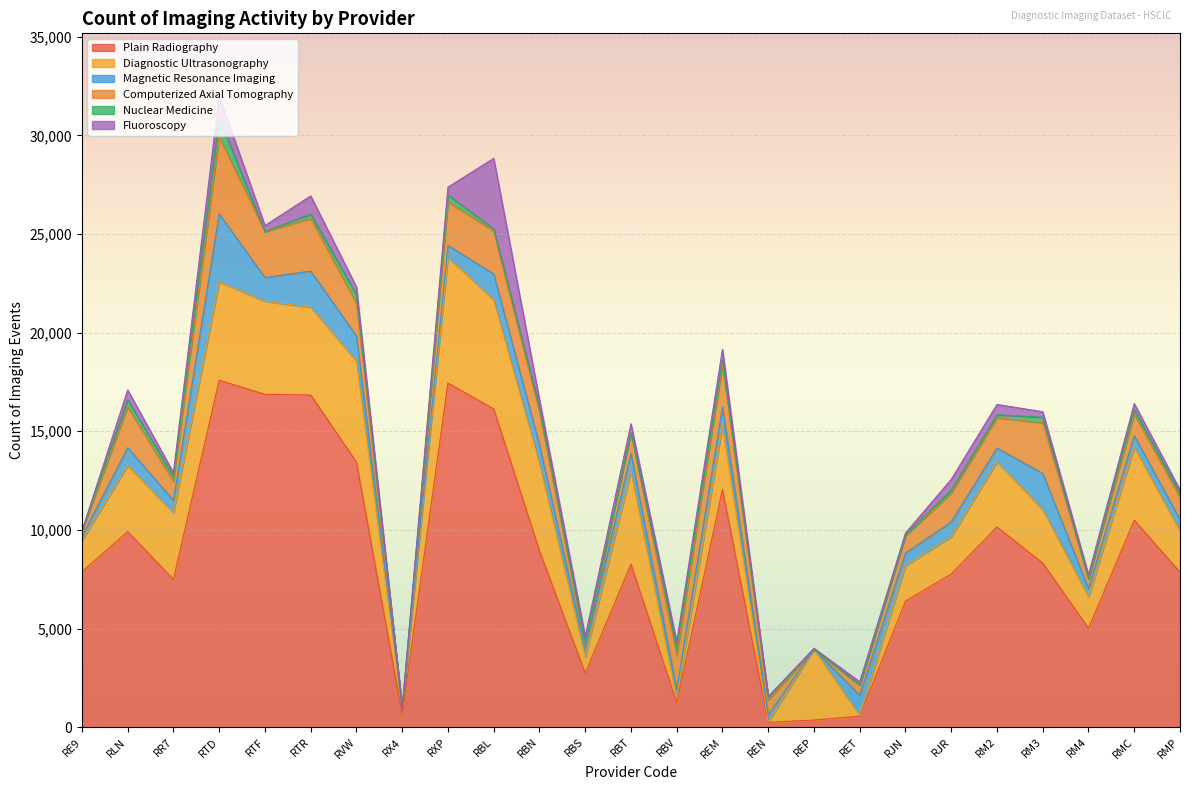

True or false: Plain Radiography and Fluoroscopy cross at least once.

False